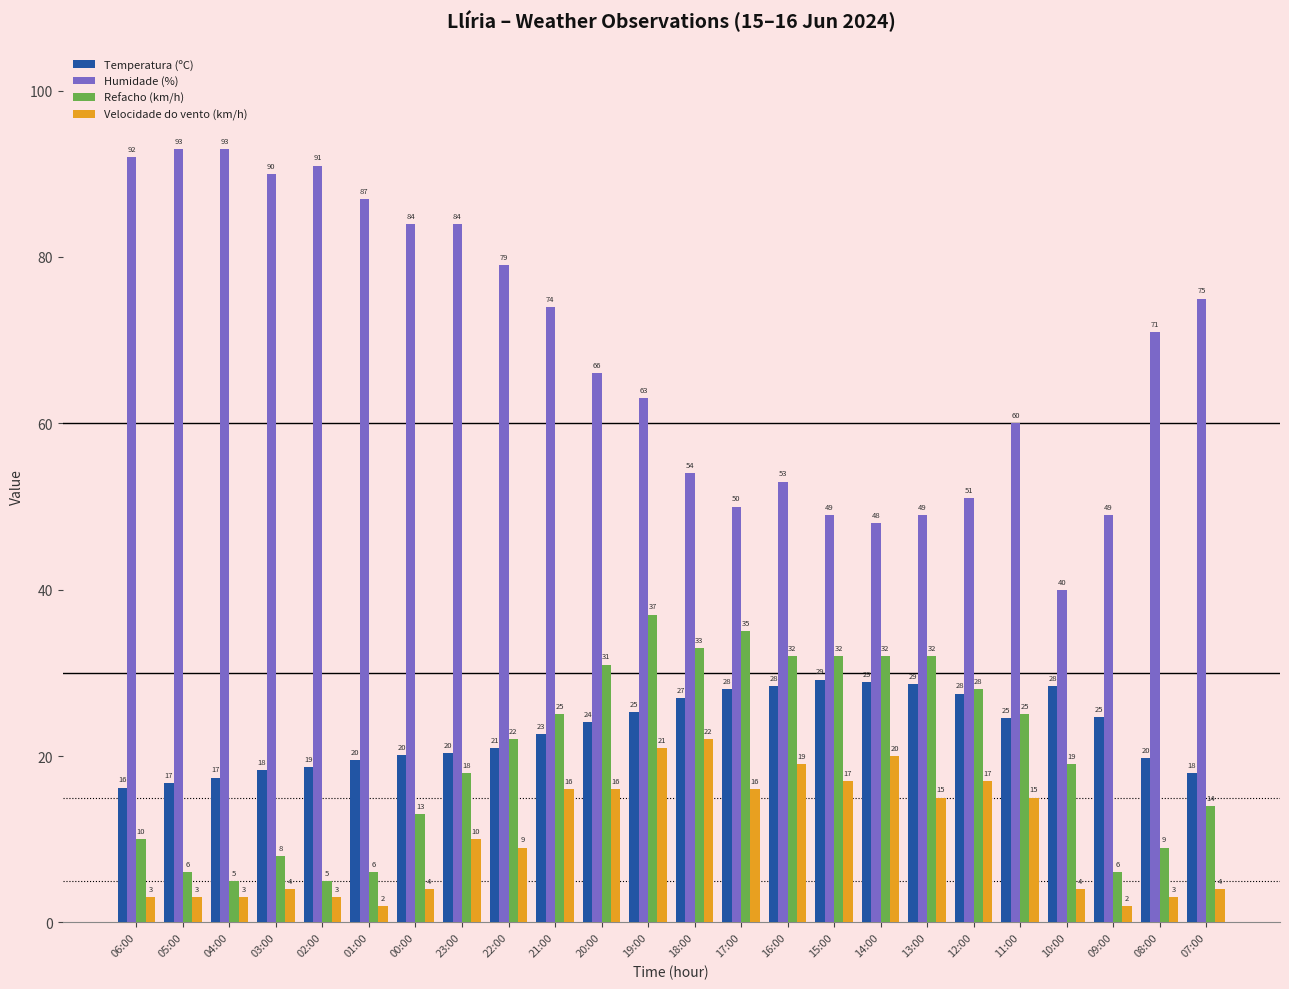

True or false: Velocidade do vento (km/h) has a value of 13.1 at 19:00.

False